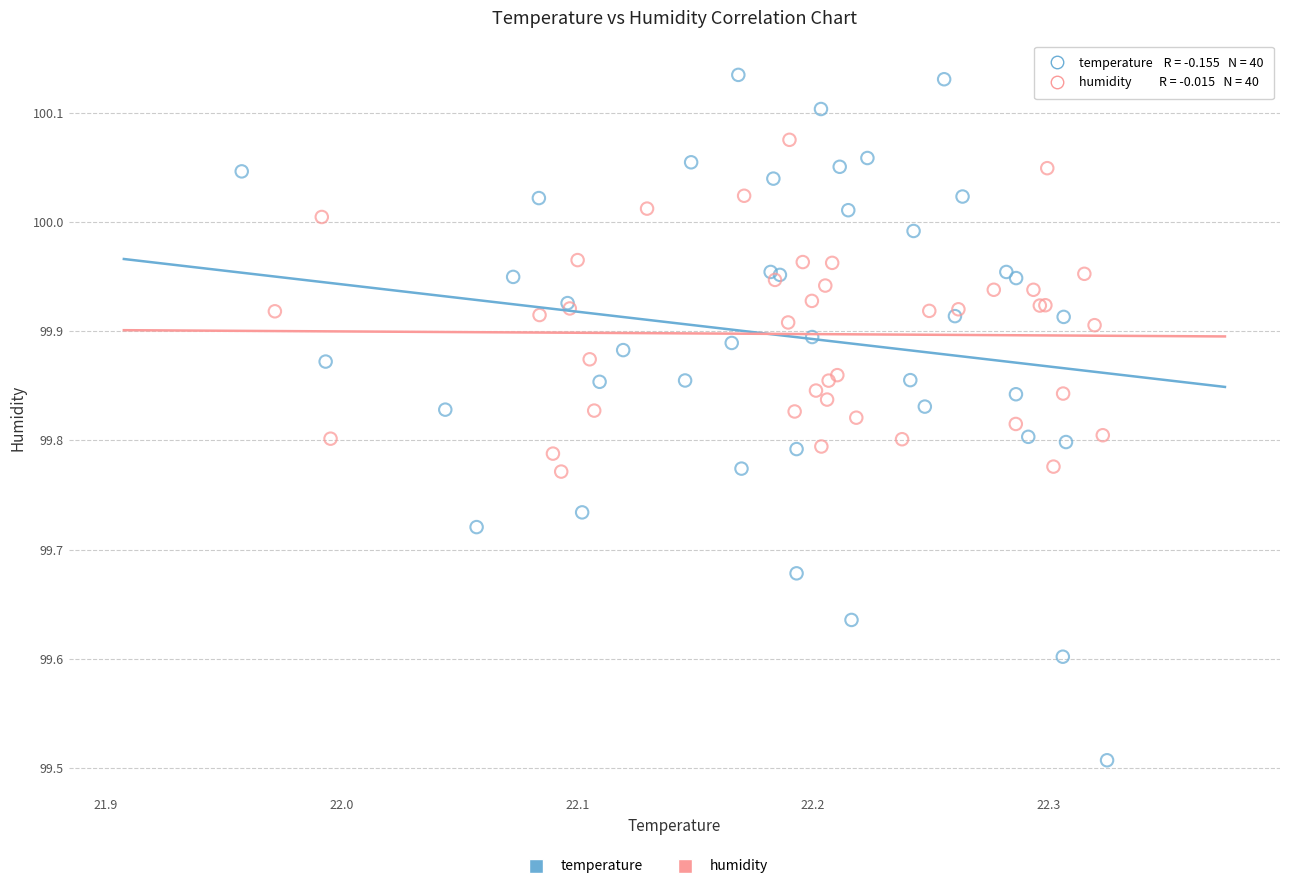

Which series reaches the minimum Y coordinate?

temperature